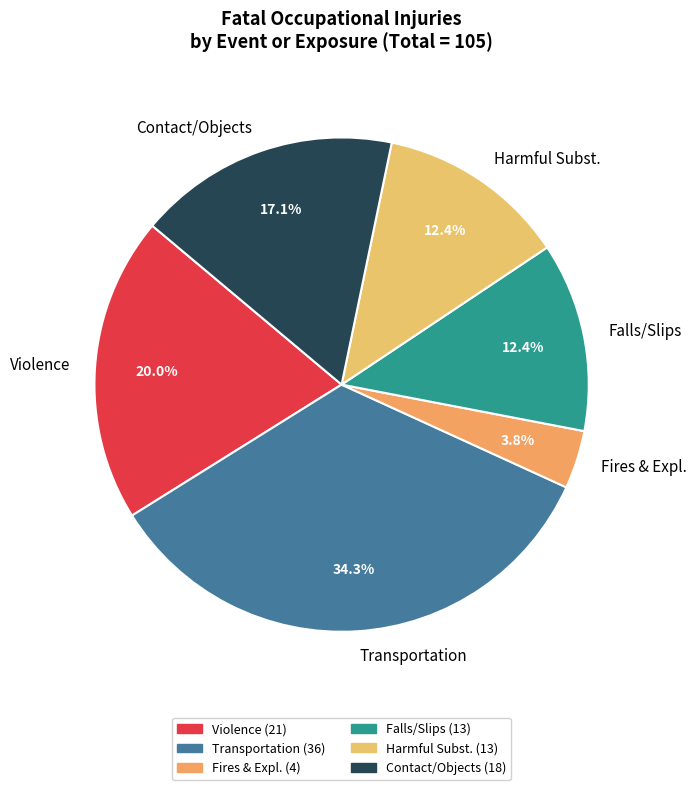

How many segments does this pie chart have?

6